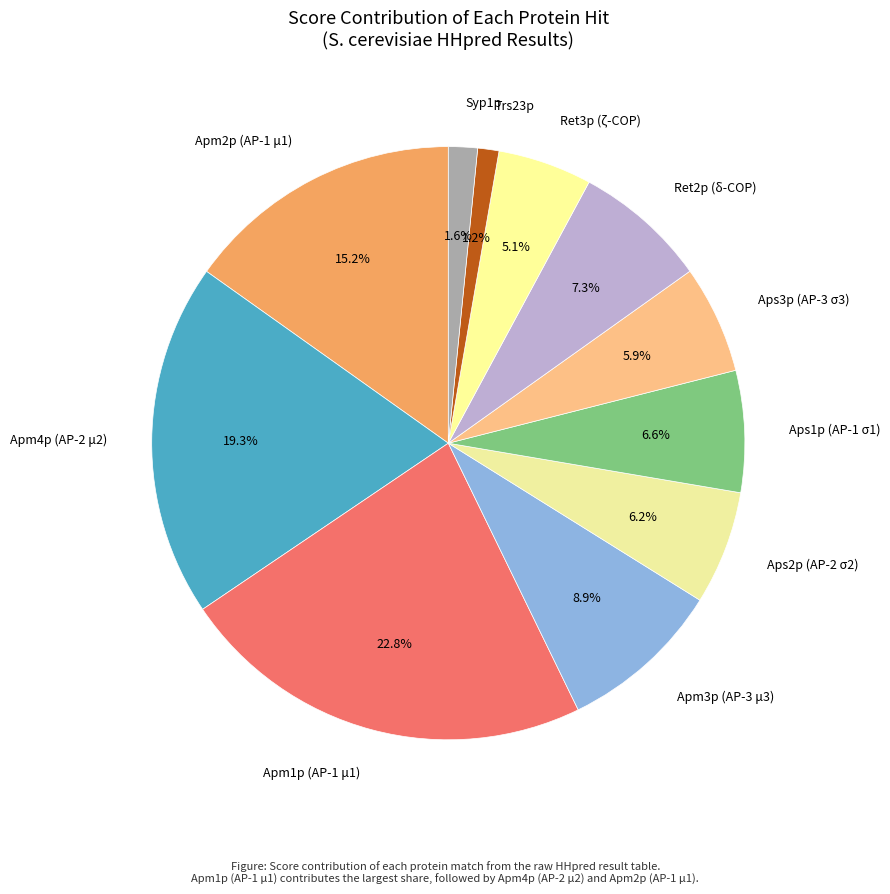

The Apm1p (AP-1 μ1) slice represents 23% of the pie. True or false?

True